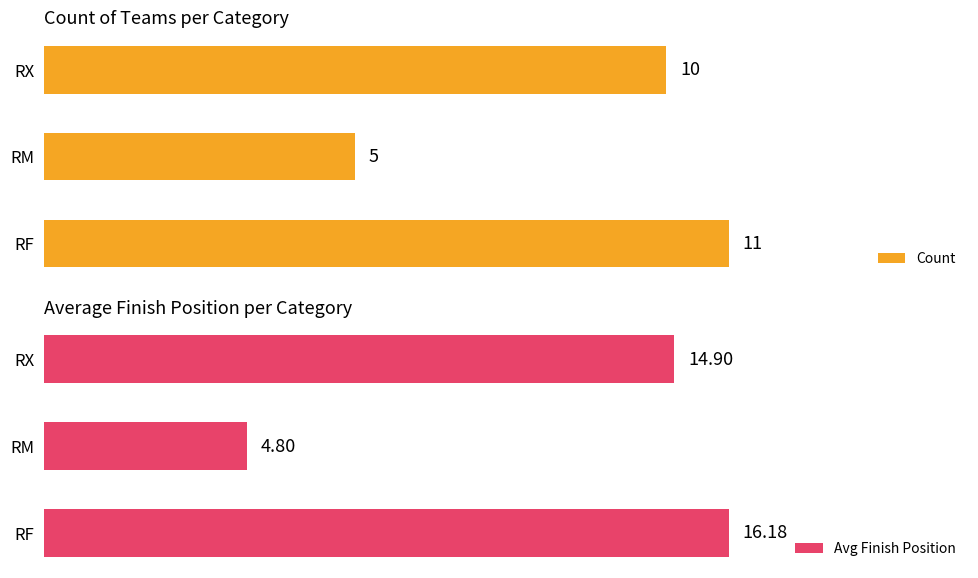

At how many categories does at least one series exceed 5?

2